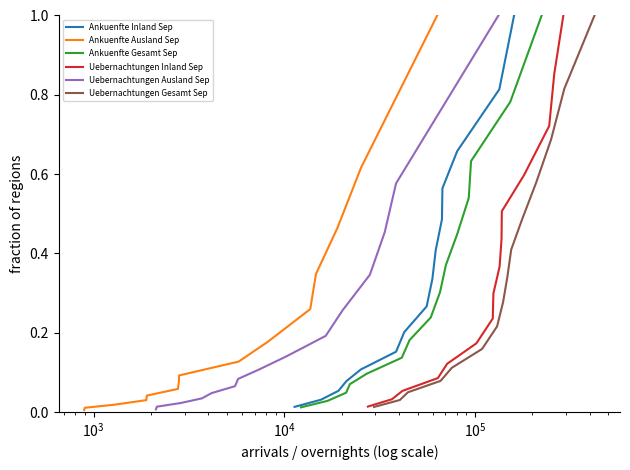

True or false: Ankuenfte Inland Sep and Ankuenfte Ausland Sep cross at least once.

False